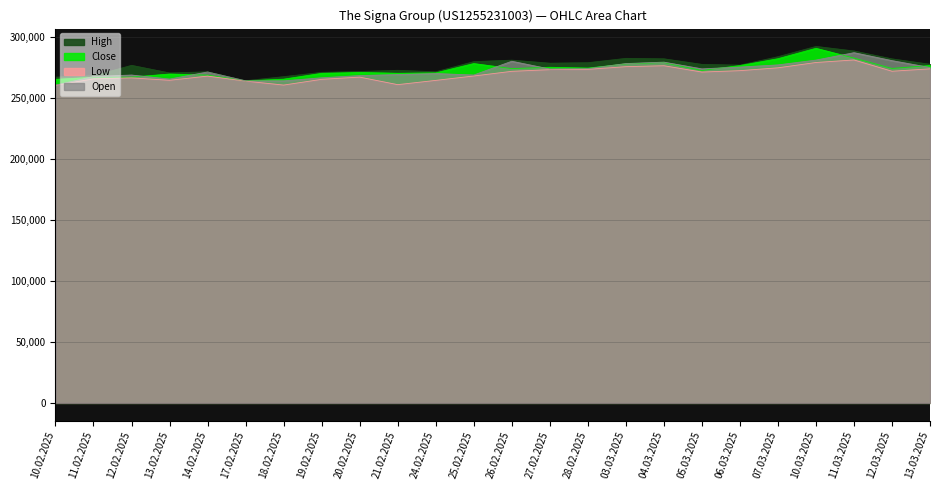

How many values in the Open series exceed 273741?

11